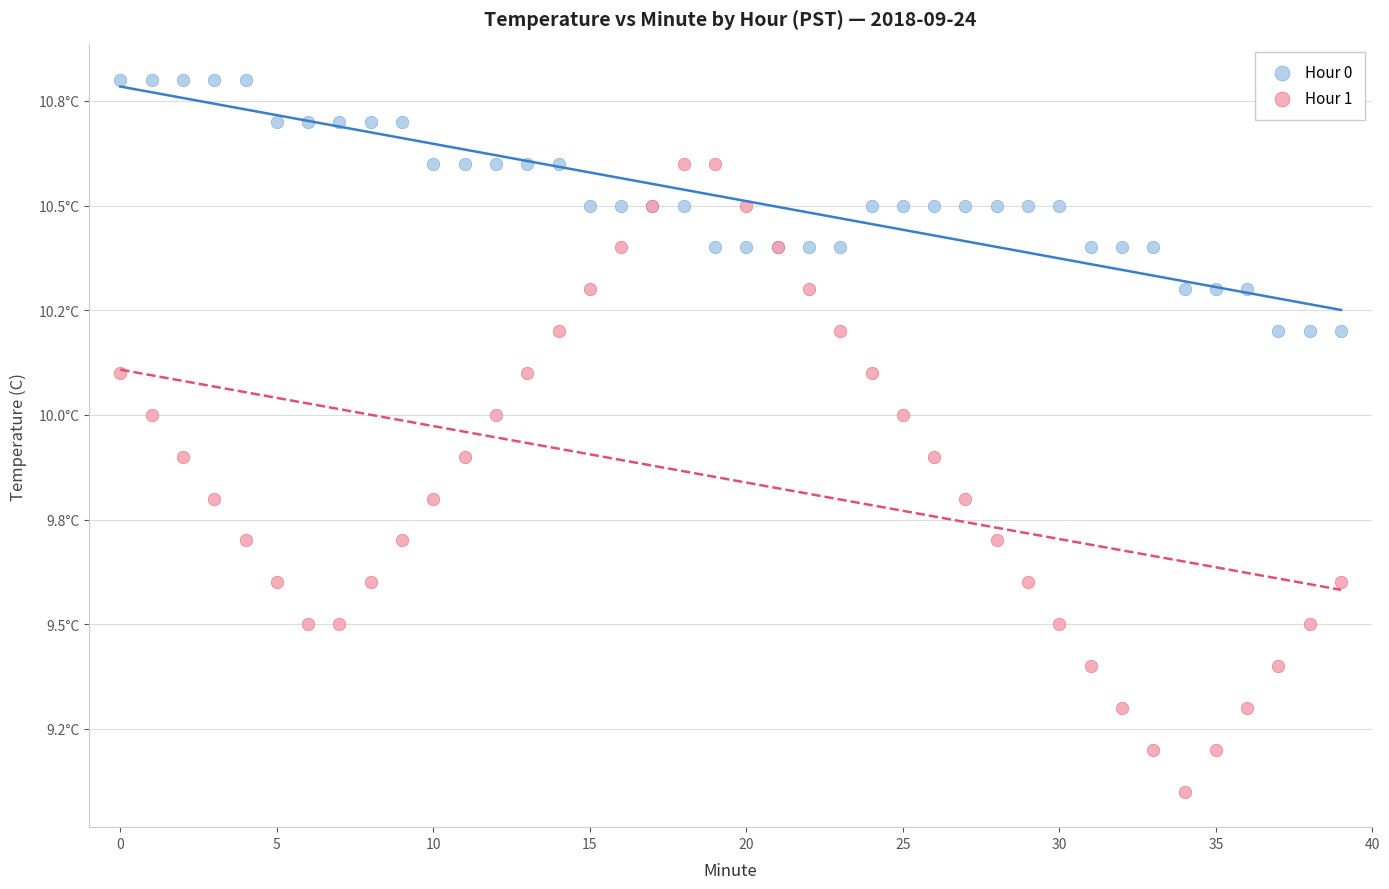

What are all the series names shown in the legend?

Hour 0, Hour 1